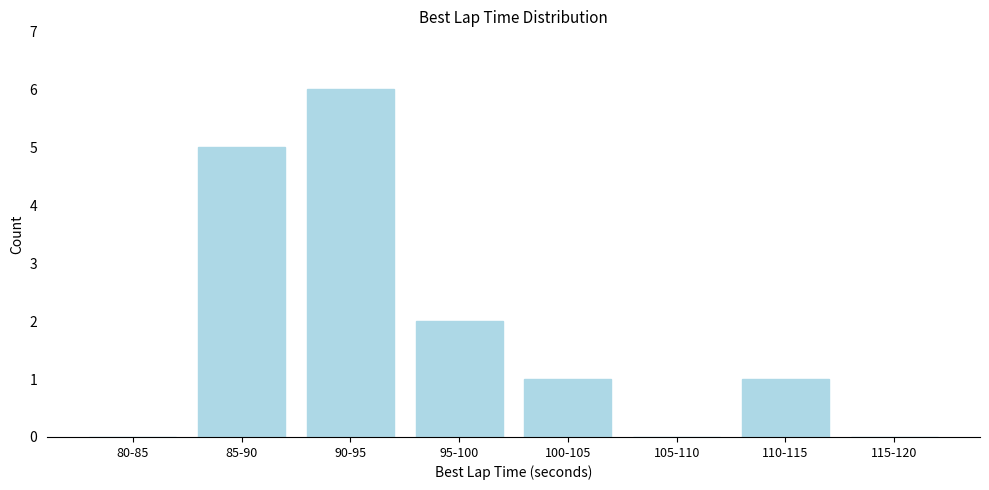

Reading right to left, what are all the values shown in this chart?

115-120=0	110-115=1	105-110=0	100-105=1	95-100=2	90-95=6	85-90=5	80-85=0